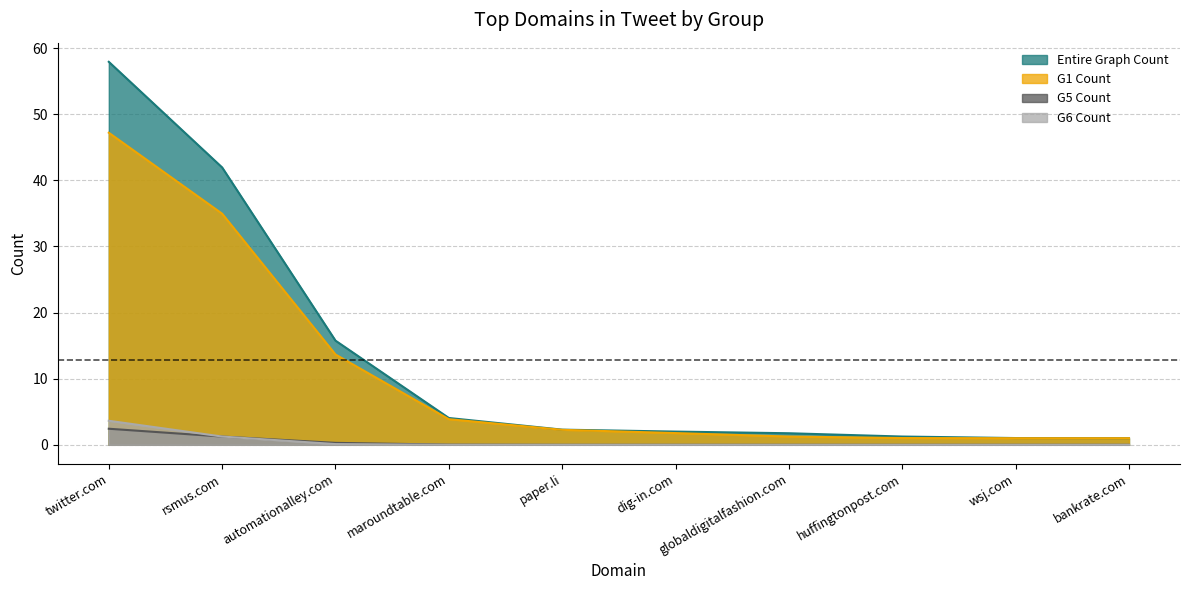

What is the label of the 1st point from the right?

bankrate.com